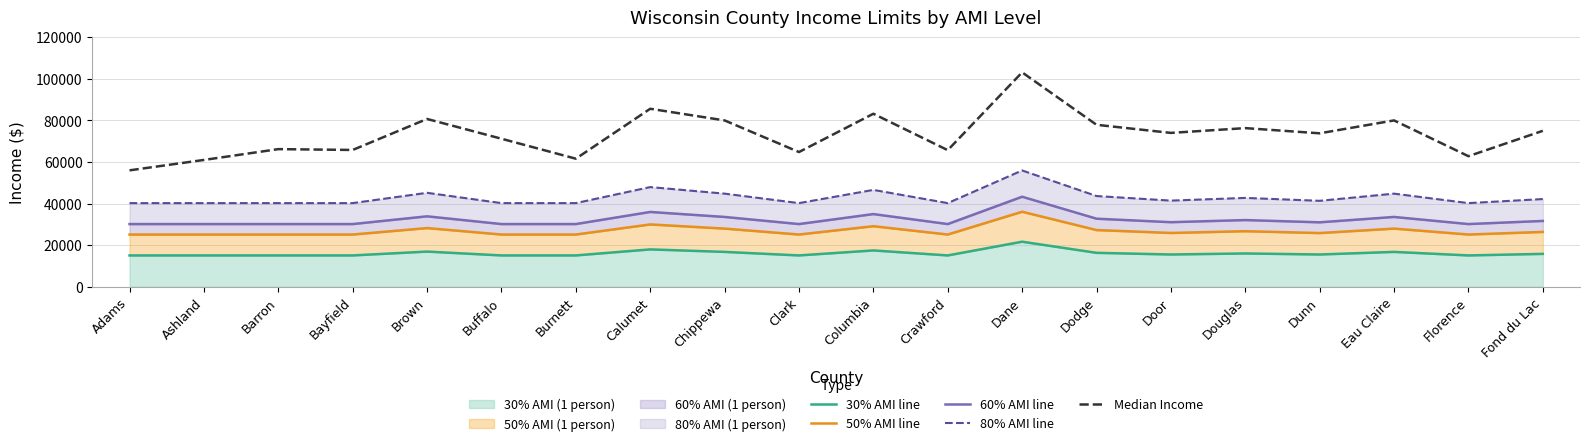

Rank the series at Ashland from highest to lowest value.

Median Income, 80% AMI line, 60% AMI line, 50% AMI line, 30% AMI line